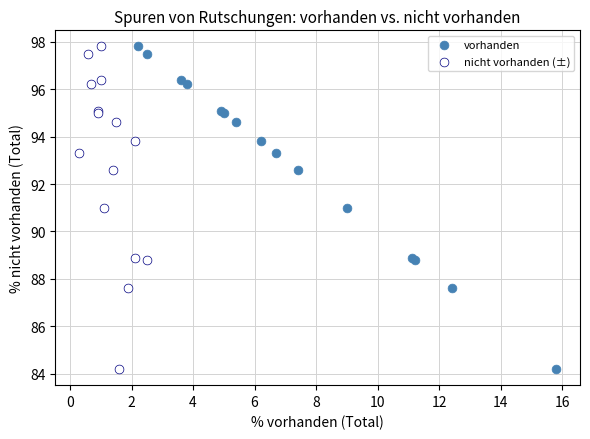

What are all the series names shown in the legend?

vorhanden, nicht vorhanden (±)